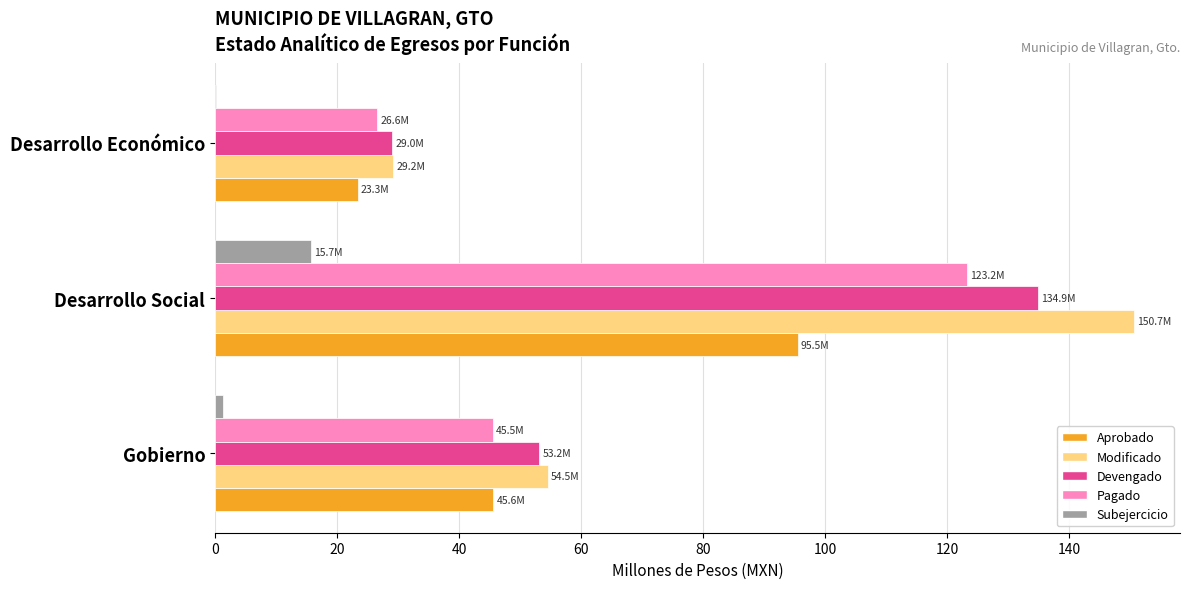

At which label is Pagado closest to 74?

Gobierno